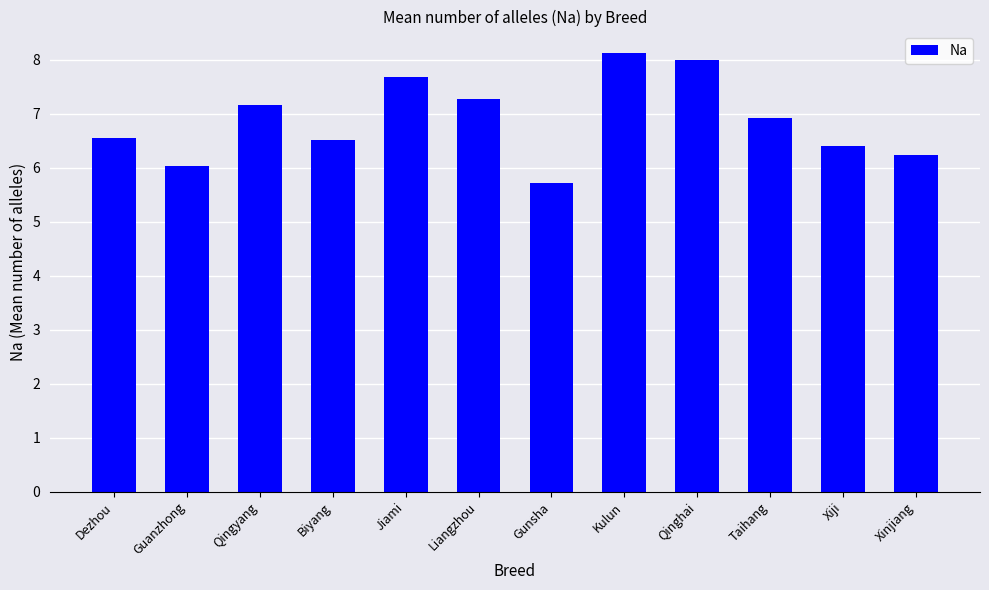

Are the bars horizontal?

No